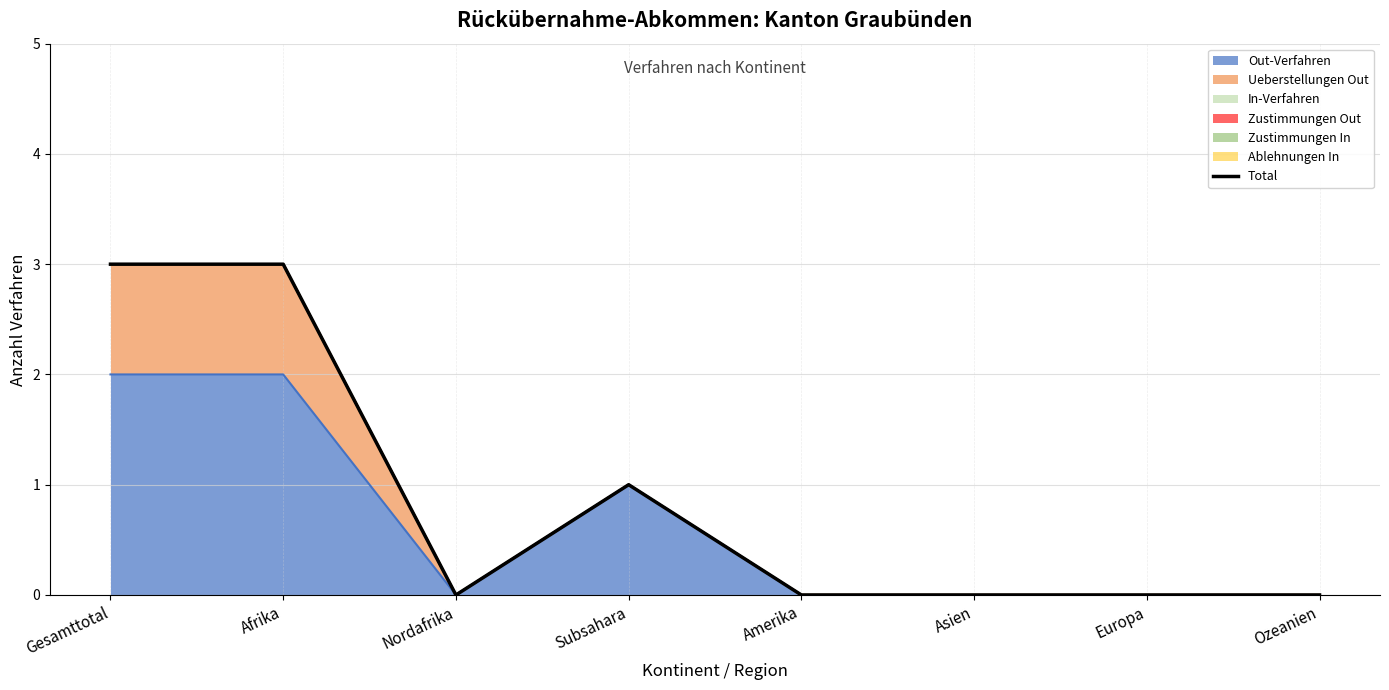

What position from the right is Gesamttotal?

8